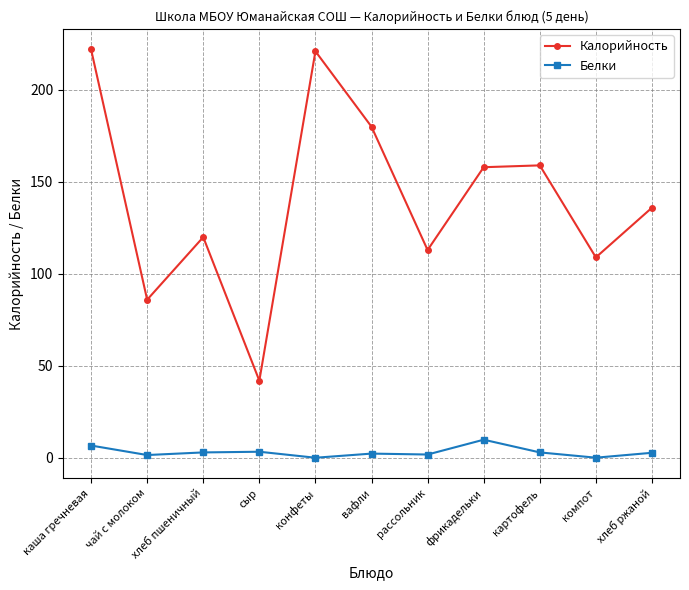

What is the label of the 8th point from the left?

фрикадельки